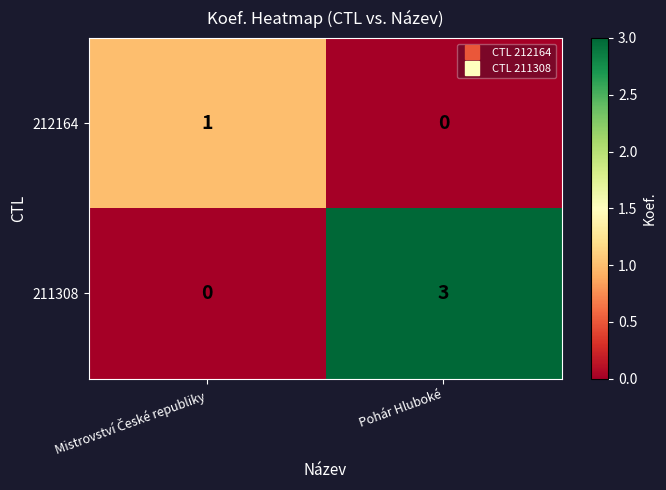

The 212164 series shows 0 at Pohár Hluboké. True or false?

True